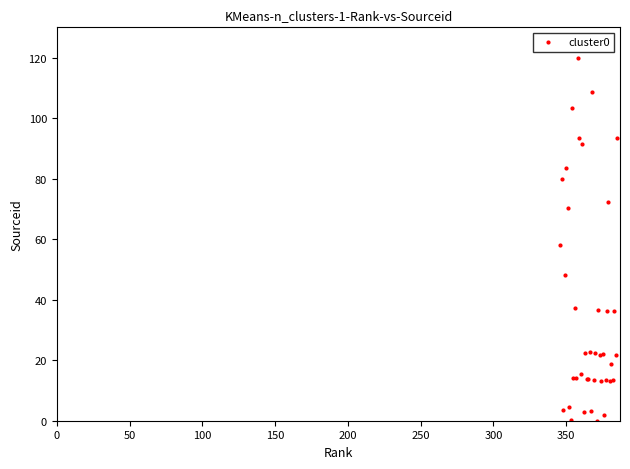

What Y value in the scatter plot is closest to 60?

58.0